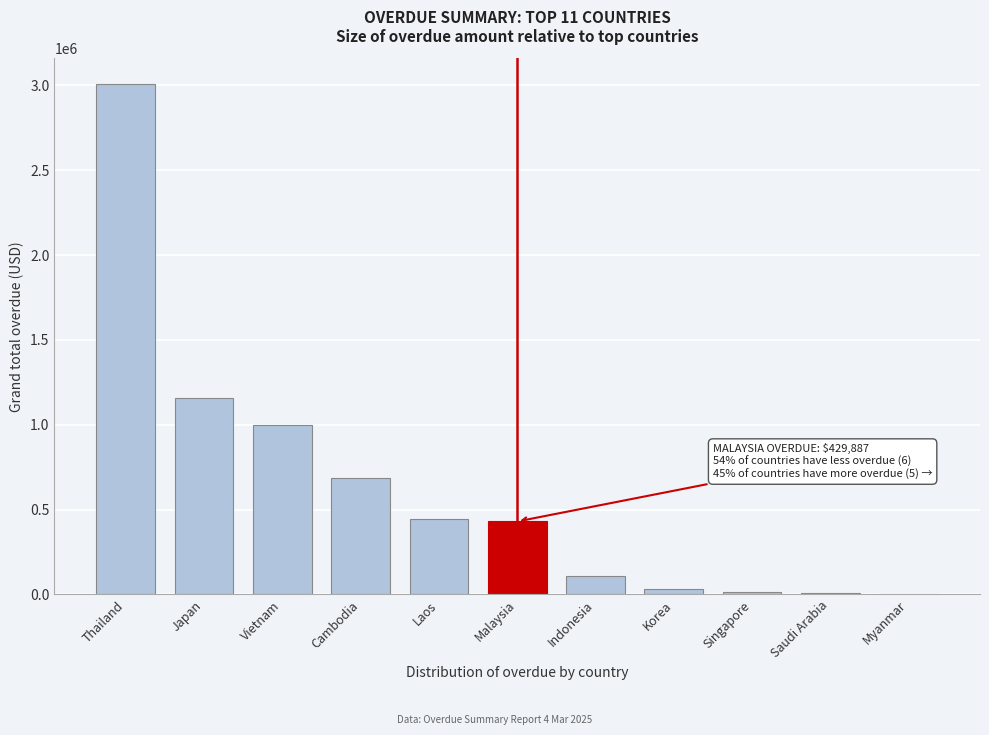

Which category has the highest value across all series?

Thailand